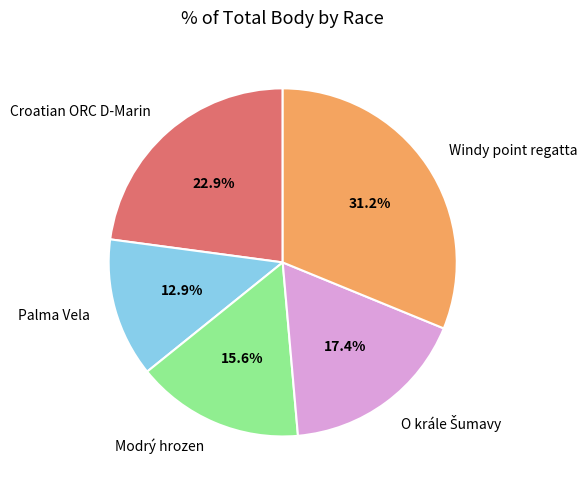

Which slice is the smallest?

Palma Vela